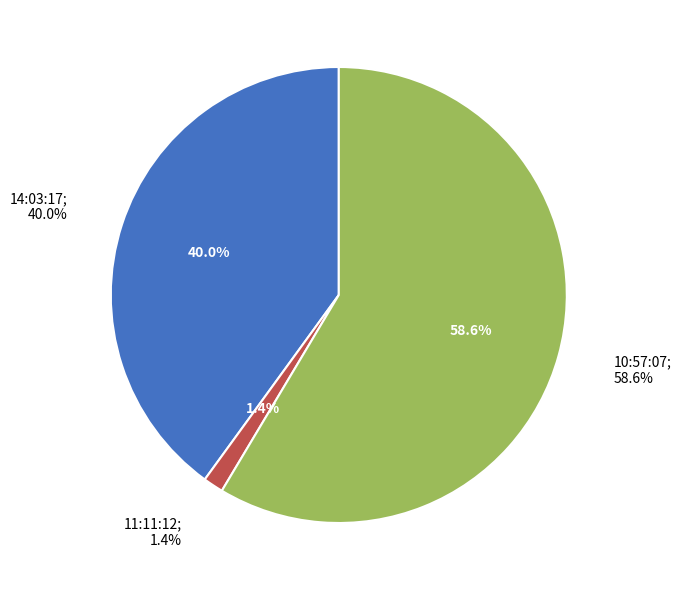

Do 10:57:07 and 11:11:12 together represent more than half of the pie?

Yes